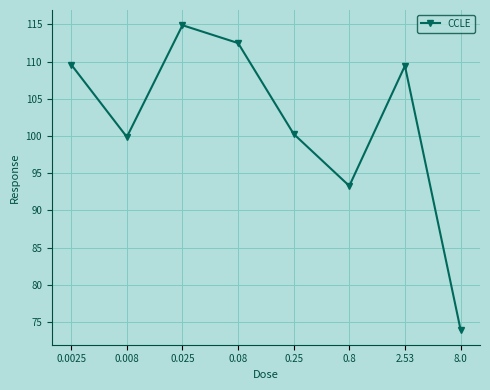

Approximately how many times larger is the value at 0.025 compared to 0.008?

1.2